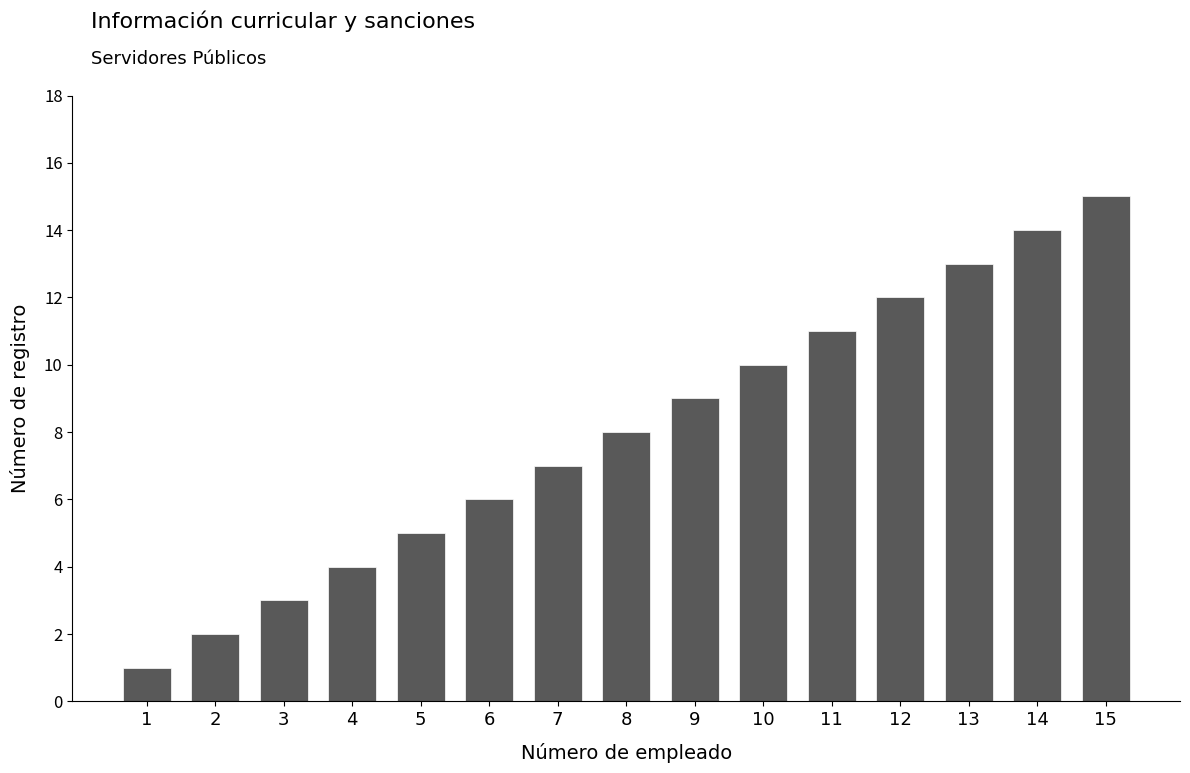

What is the difference between the maximum and minimum values?

14